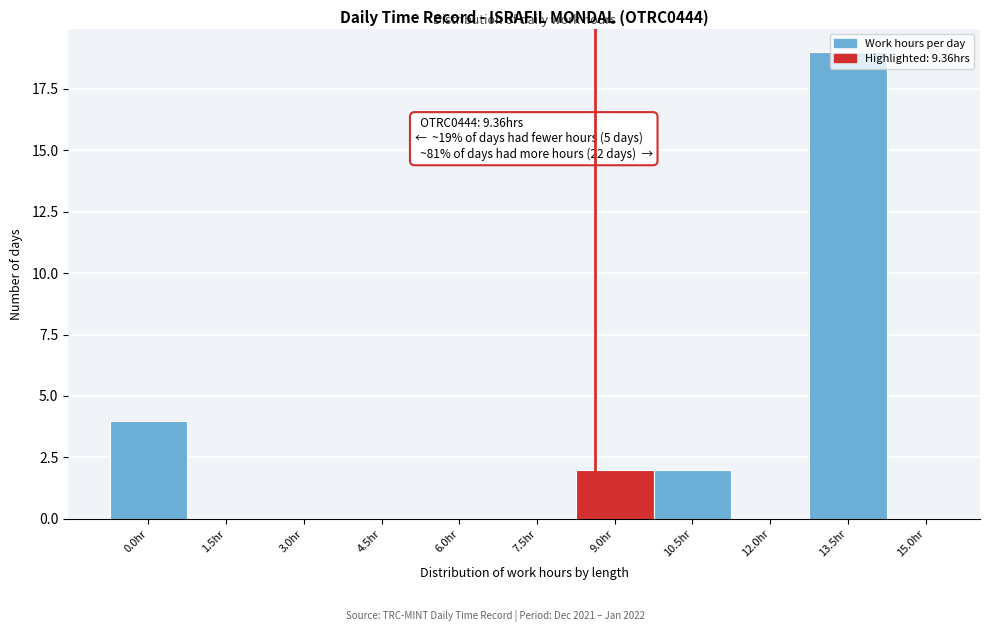

Is it true that the value at 10.5hr is 1?

False